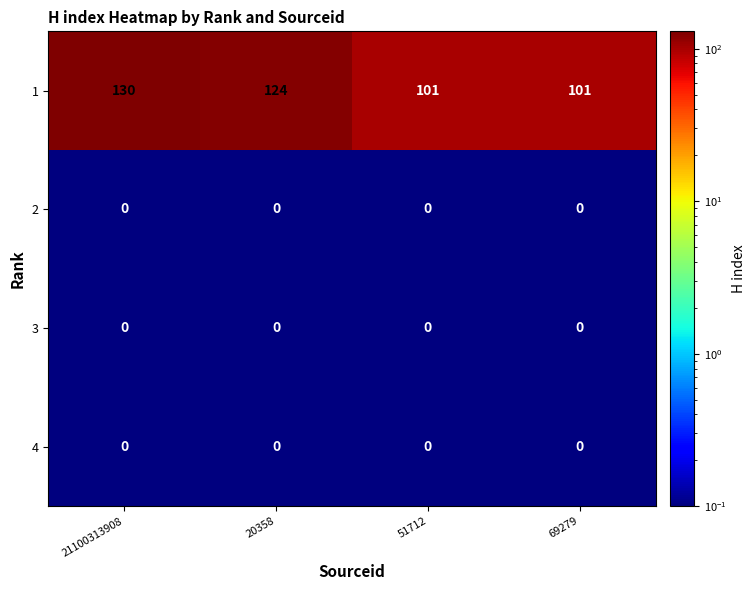

What is the difference between the highest and lowest values at 21100313908?

130